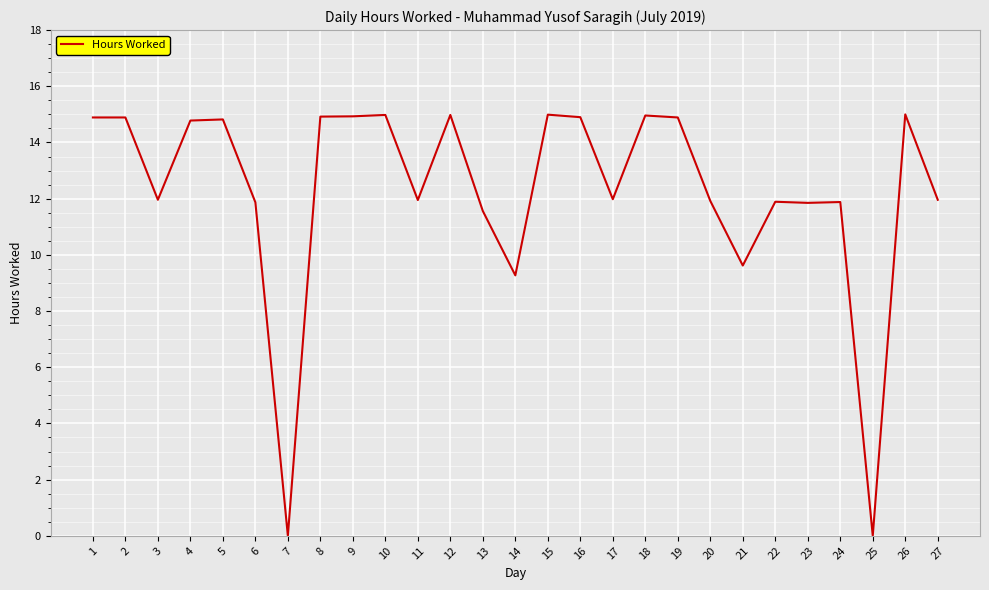

What is the change in value from 3 to 10?

+3.0